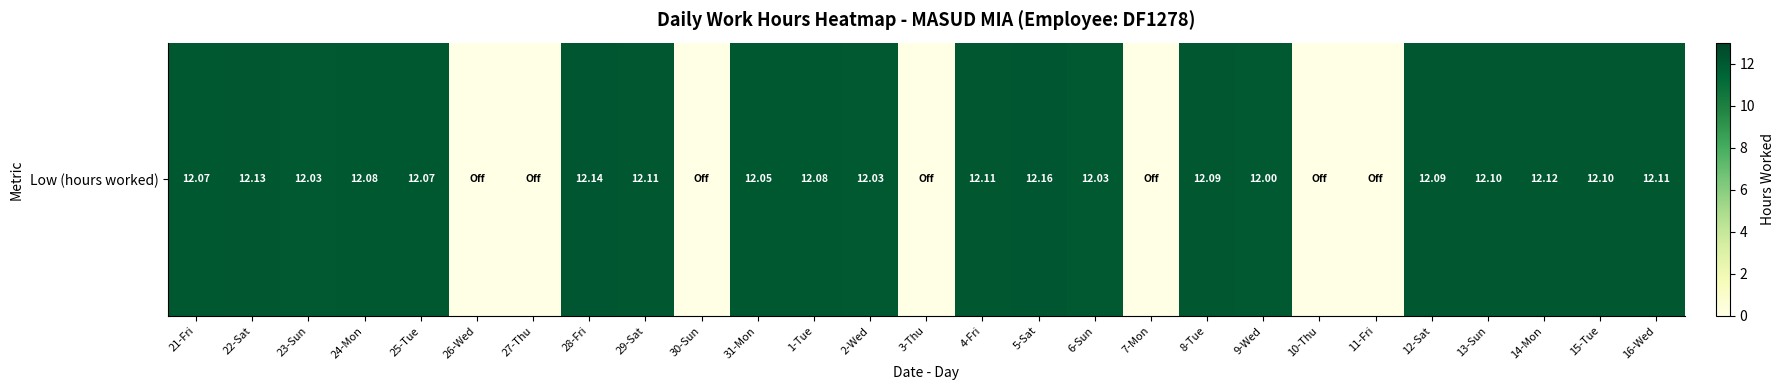

Where does the data first go above 12?

21-Fri